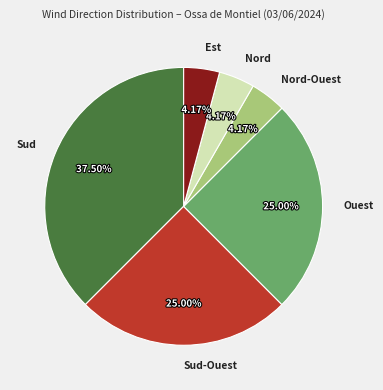

How many slices are in this pie chart?

6